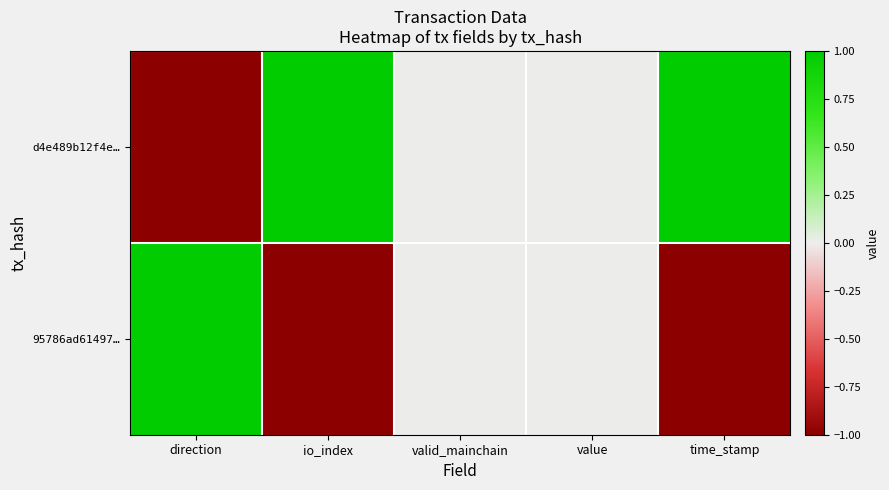

Which series has the widest spread of values?

d4e489b12f4e…